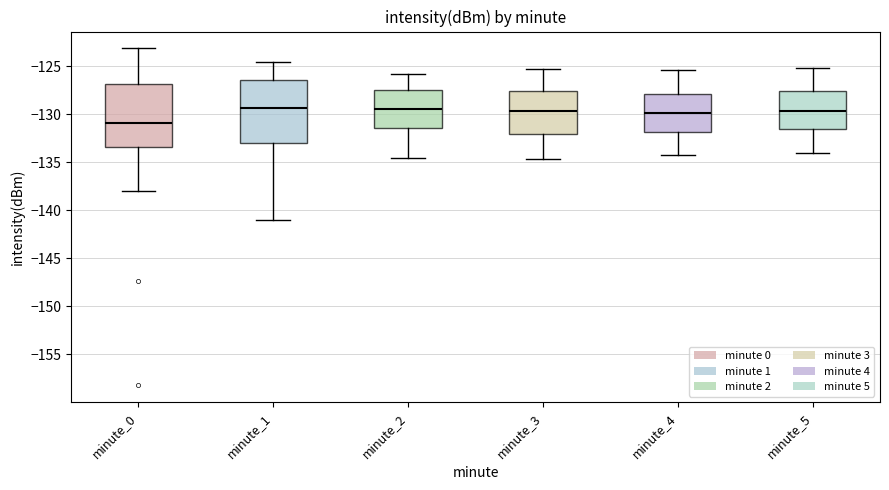

Which box's median line is the lowest?

minute_0